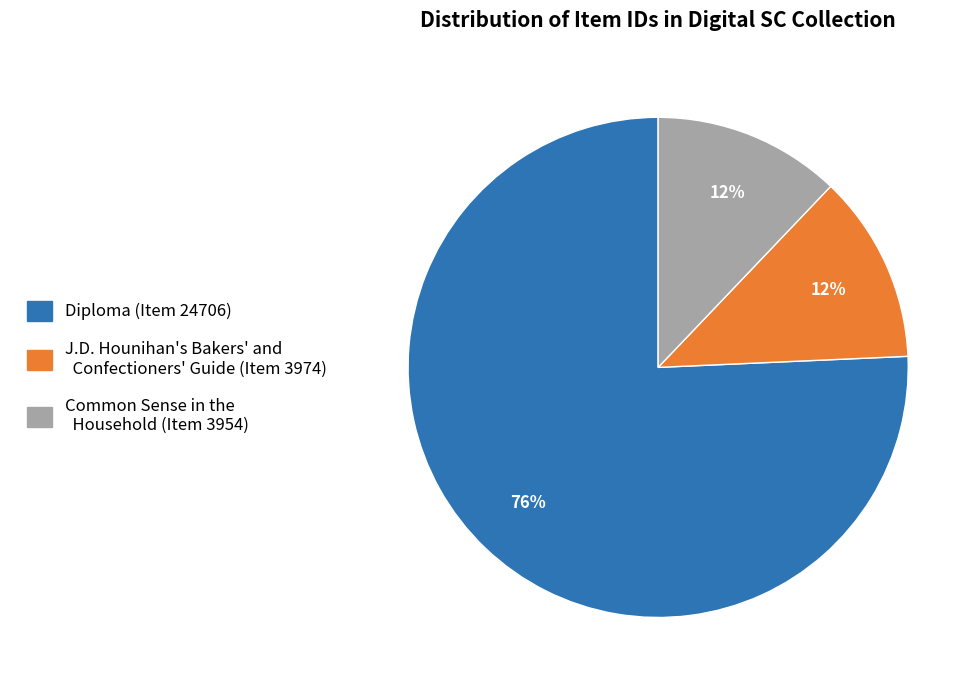

To the nearest percent, what percentage of the pie is J.D. Hounihan's Bakers' and Confectioners' Guide (Item 3974)?

12%